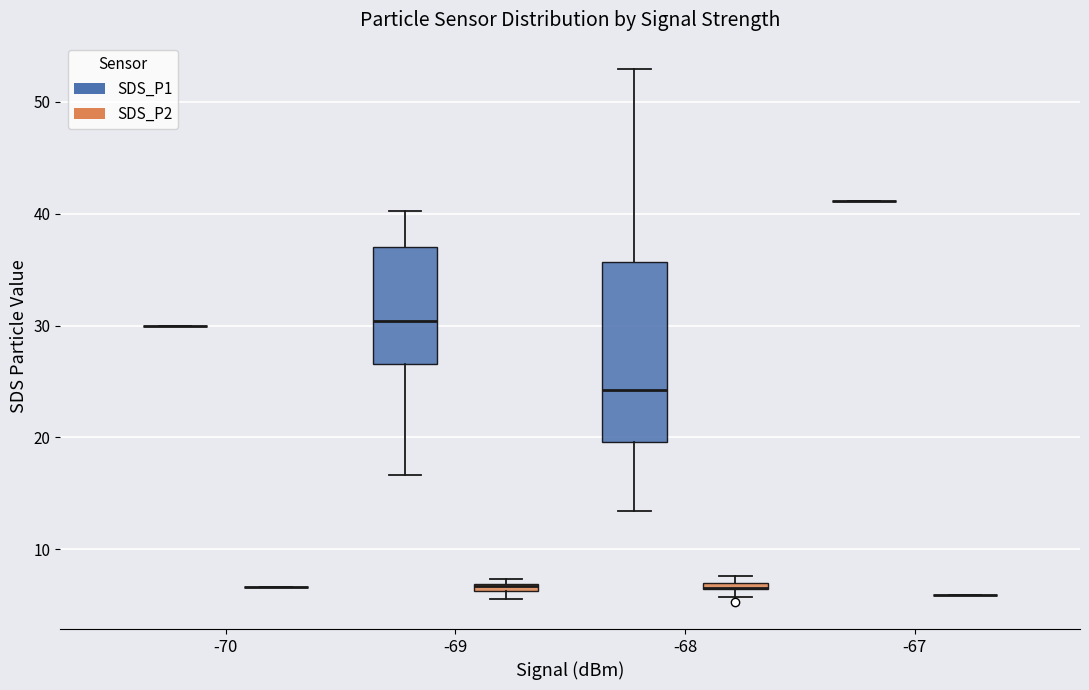

Which box is the tallest, from its lower edge to its upper edge?

-68 (SDS_P1)